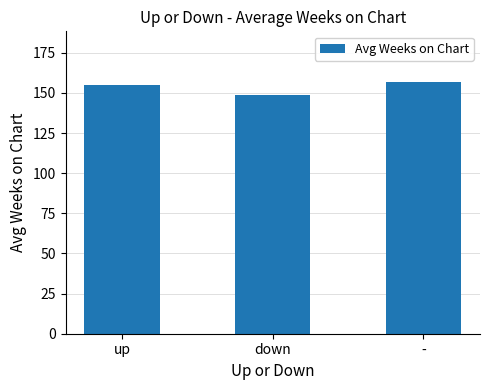

What is the difference between the second highest and minimum values?

5.7